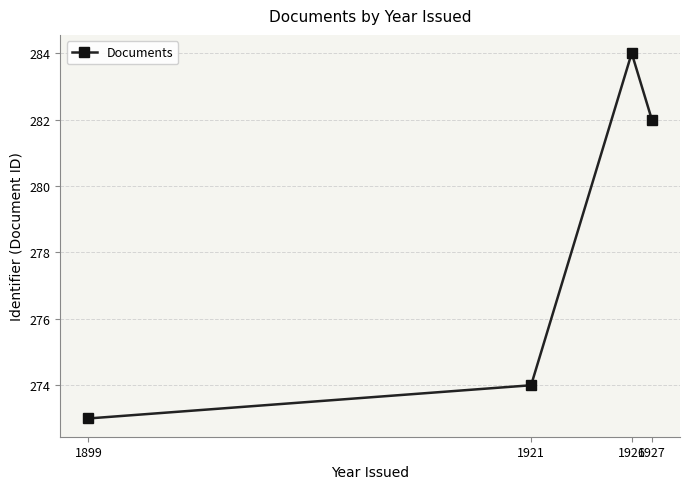

Where does the data first go above 282?

1926